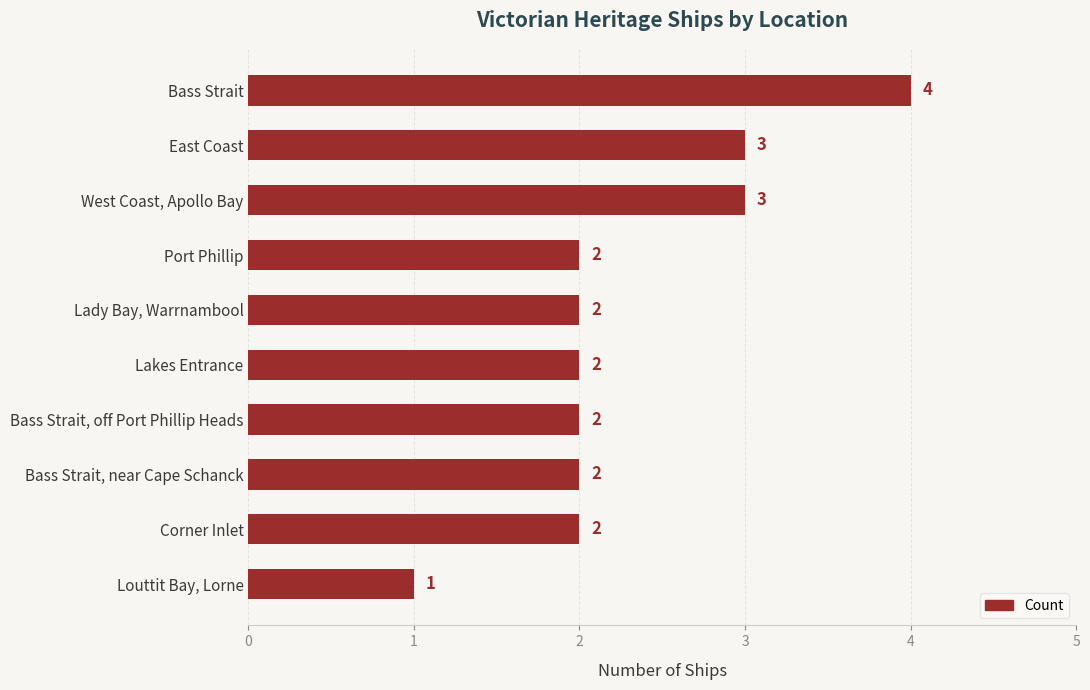

Are the bars horizontal?

Yes